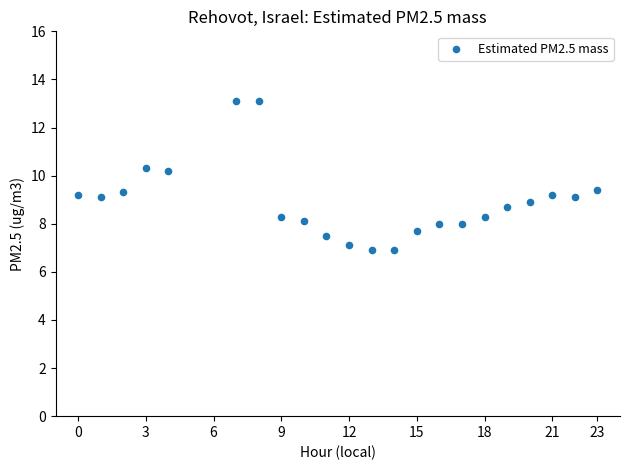

What is the range of Y values (max minus min)?

6.2